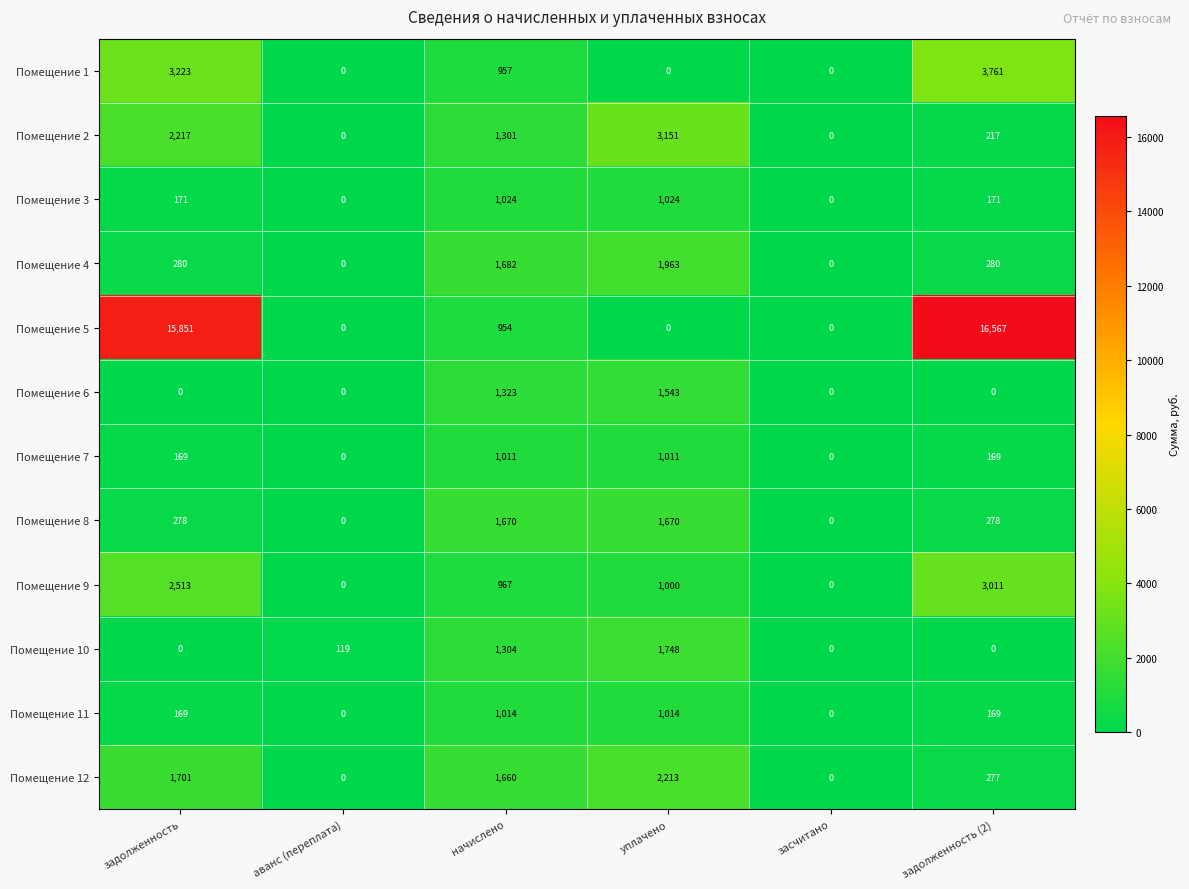

Count the Помещение 3 values in the range 0 to 1024.

6